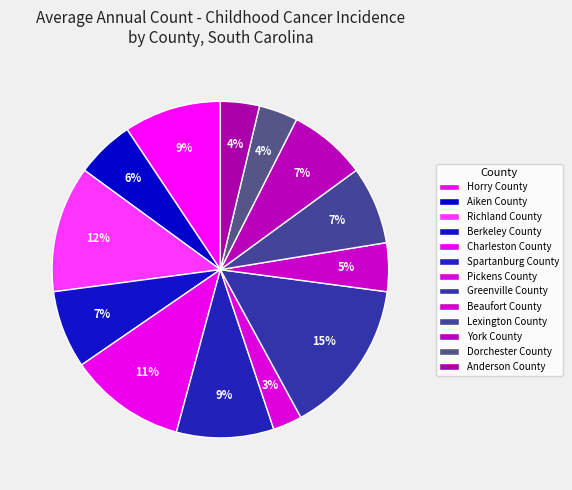

Do Richland County and Greenville County together represent more than half of the pie?

No